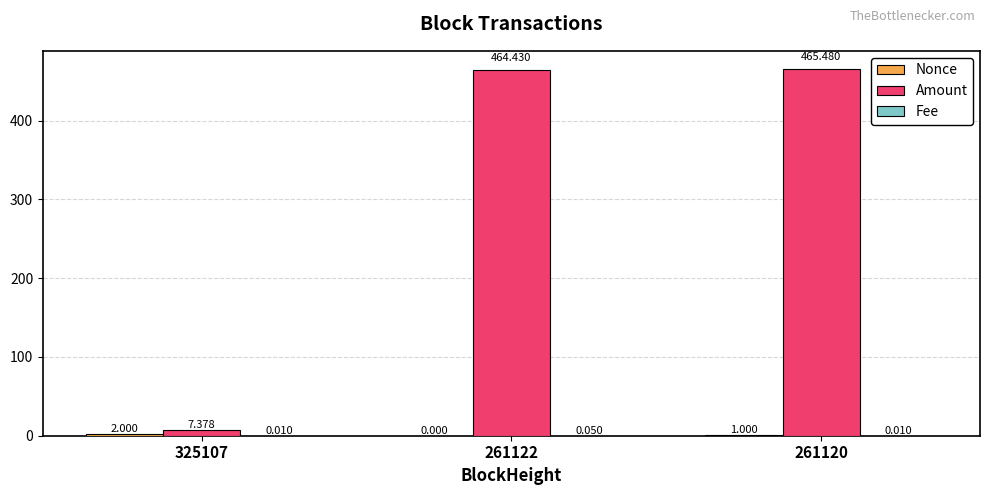

Which series changed the most between 261122 and 261120?

Amount